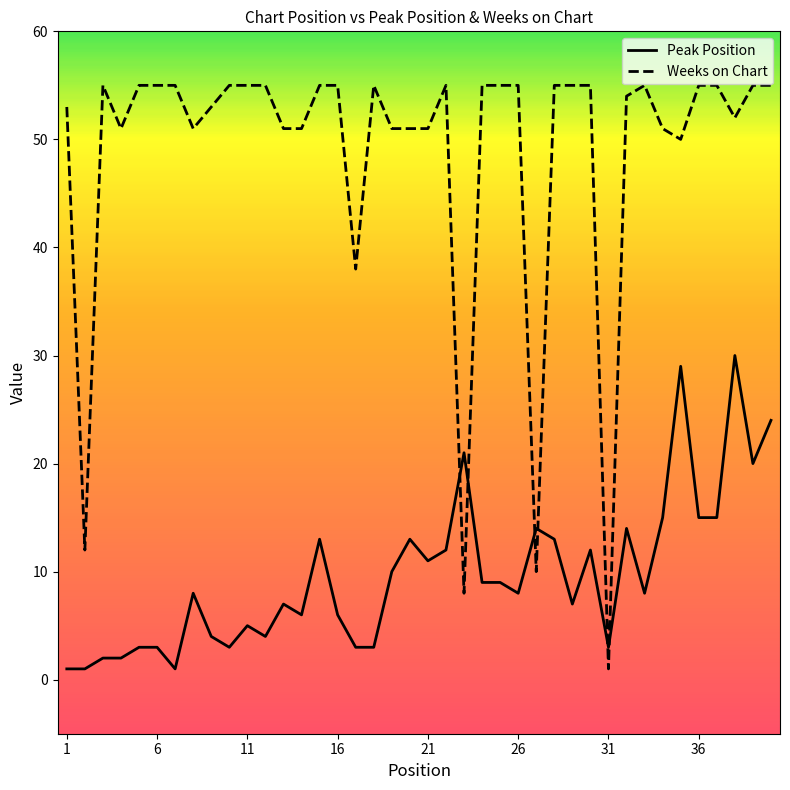

Which series has the largest range (max minus min)?

Weeks on Chart